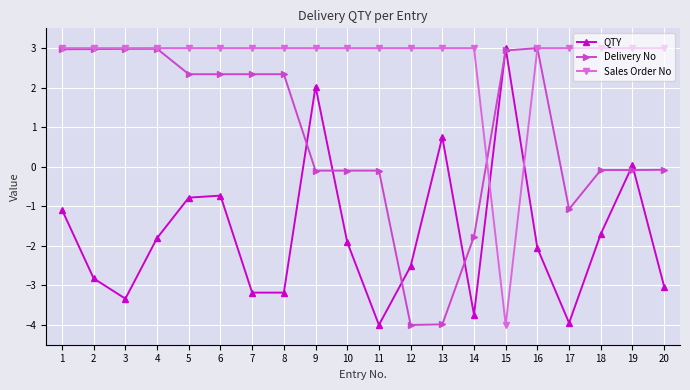

What is the value of the QTY point at the 11th from the left?

-4.0